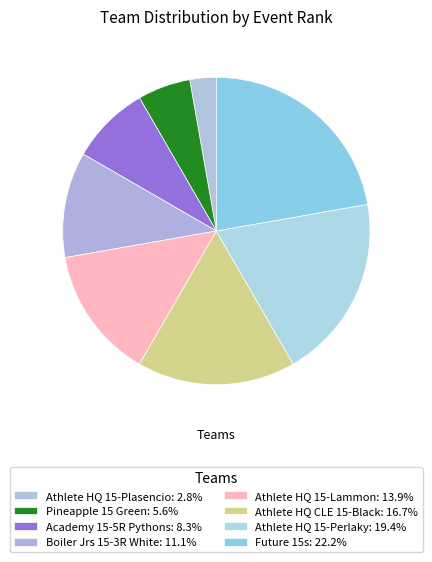

Which category has the biggest portion of the pie?

Future 15s